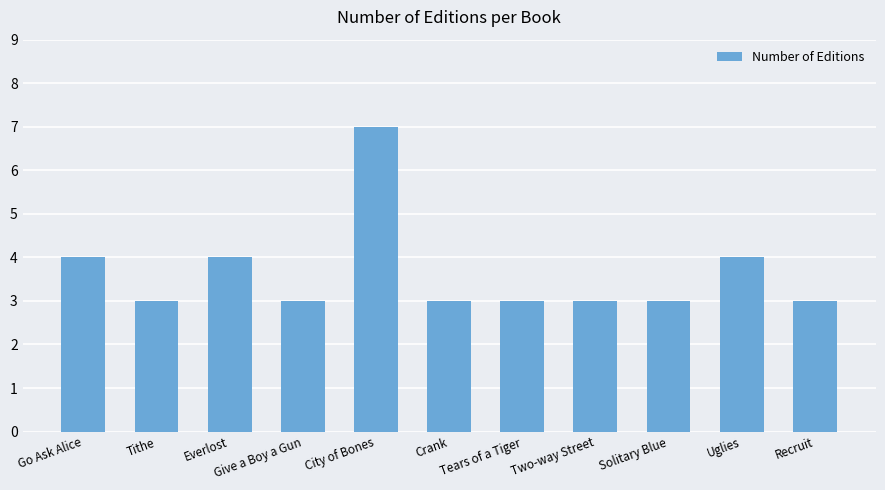

Reading left to right, list all the values displayed in this chart.

Go Ask Alice=4	Tithe=3	Everlost=4	Give a Boy a Gun=3	City of Bones=7	Crank=3	Tears of a Tiger=3	Two-way Street=3	Solitary Blue=3	Uglies=4	Recruit=3